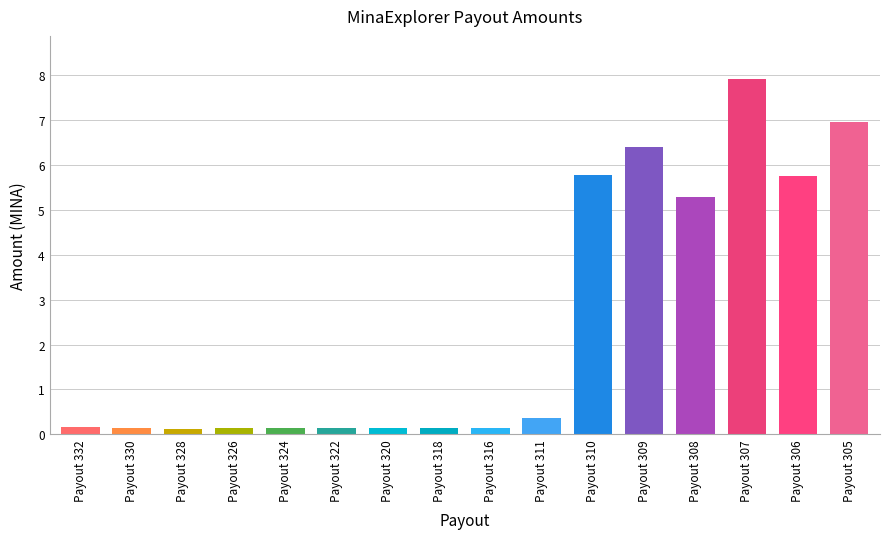

What is the value of the 1st bar from the left?

0.2